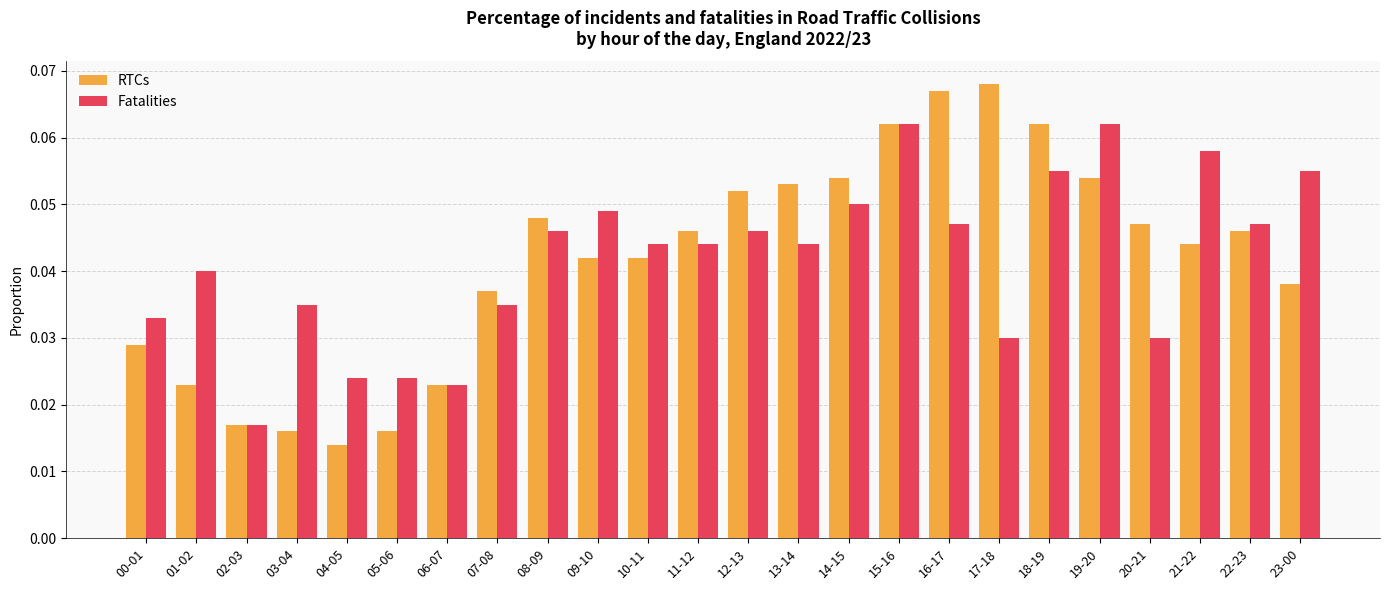

What are all the series names shown in the legend?

RTCs, Fatalities